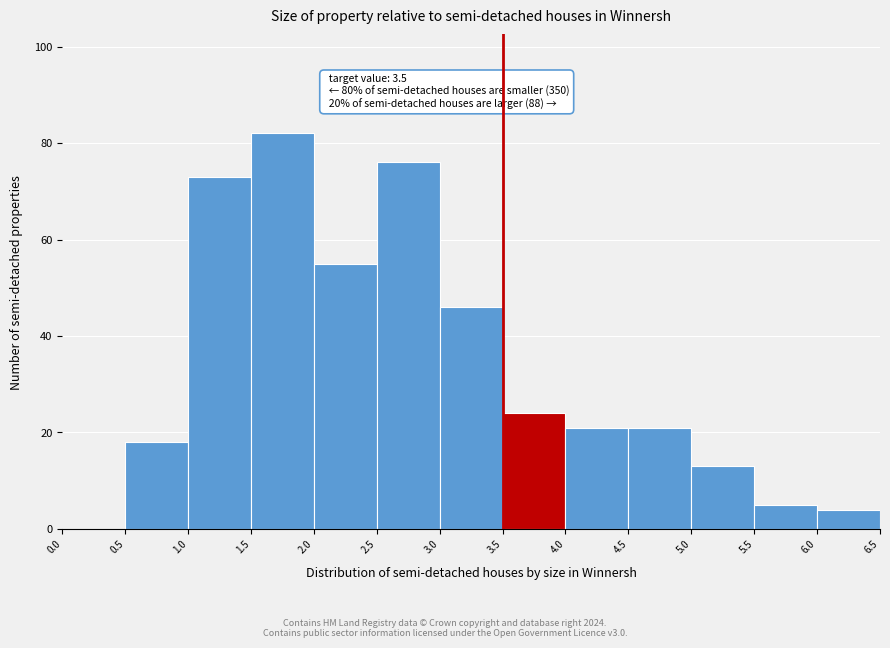

Which range on the x-axis has the tallest bar?

1.5 to 2.0